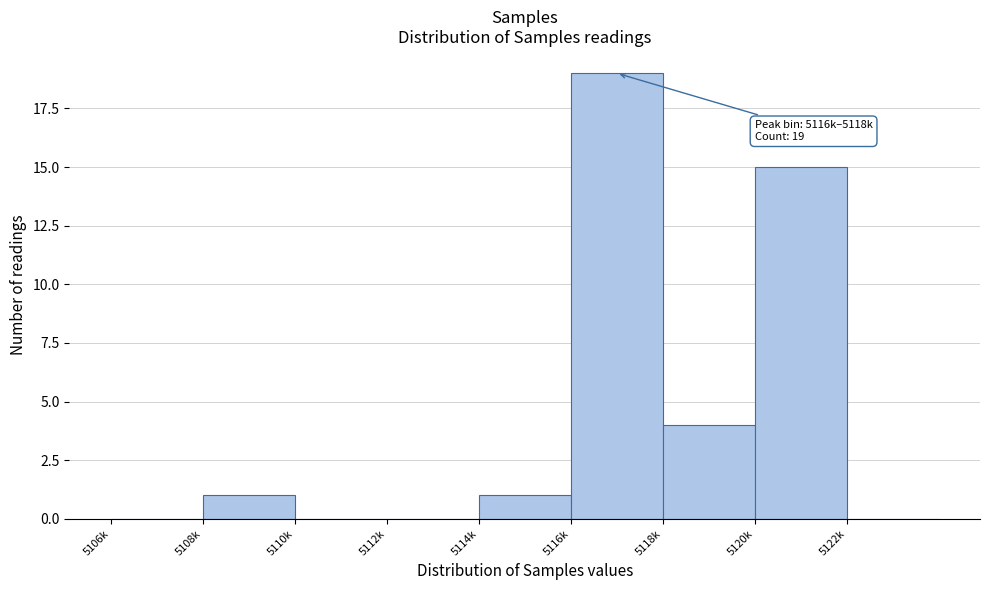

Reading left to right, list all the values displayed in this chart.

5106k=0	5108k=1	5110k=0	5112k=0	5114k=1	5116k=19	5118k=4	5120k=15	5122k=0